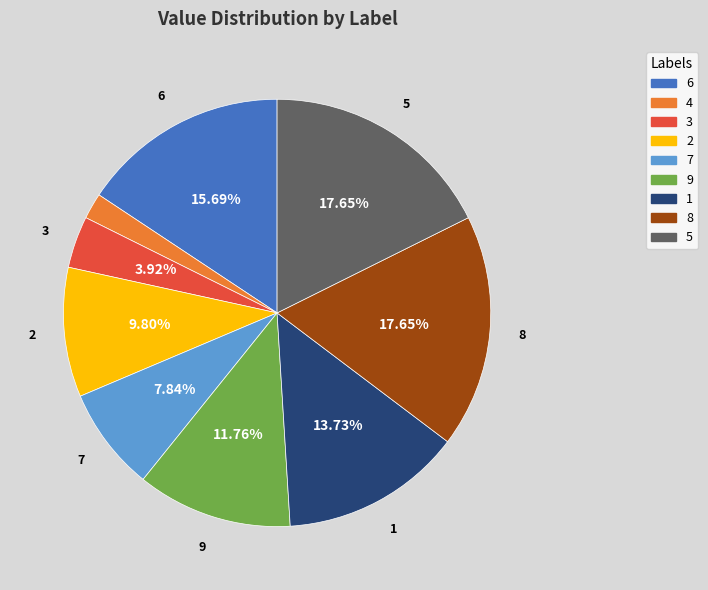

To the nearest percent, what portion does 9 represent?

12%